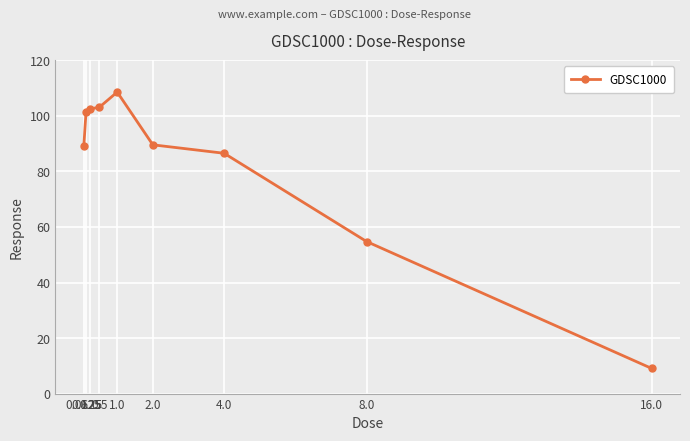

Reading left to right, what are all the values shown in this chart?

89.1	101.5	102.5	103.1	108.6	89.6	86.5	54.8	9.1